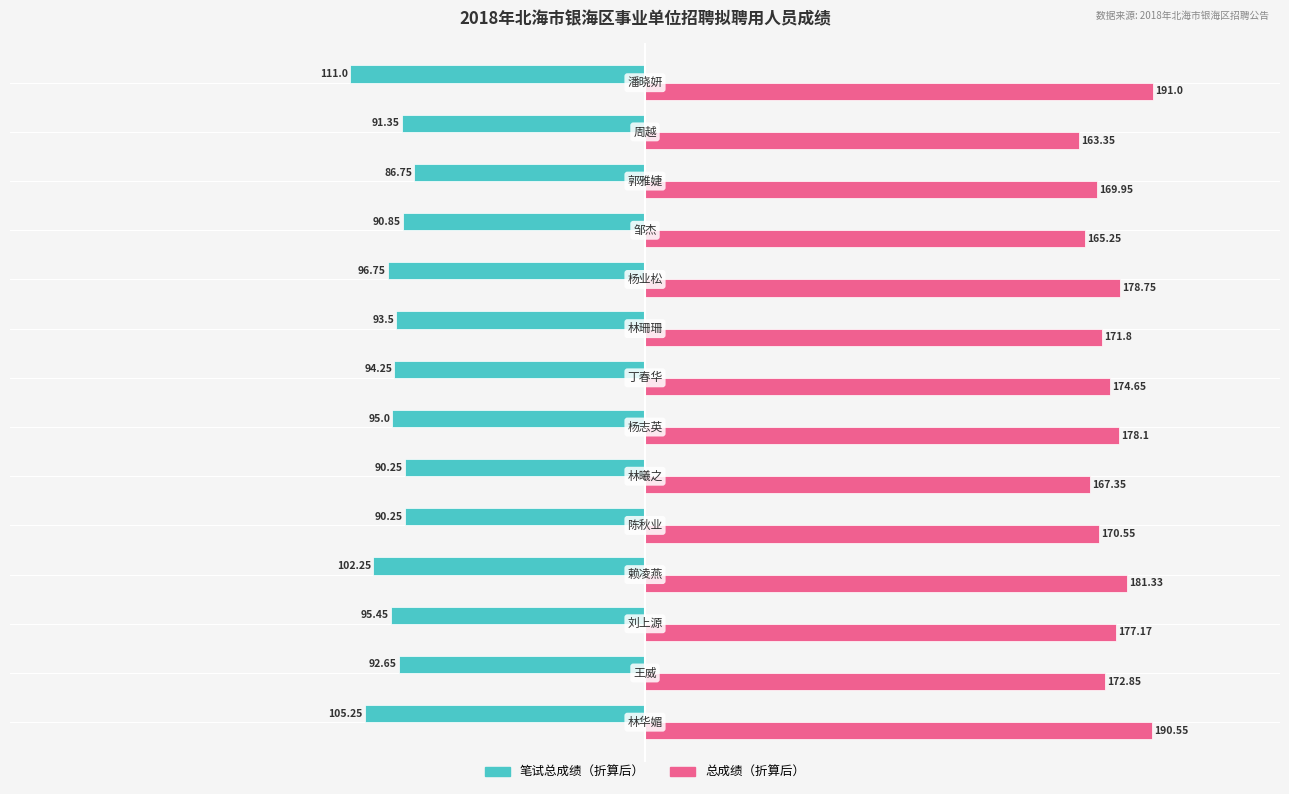

Which series has the widest spread of values?

总成绩（折算后）